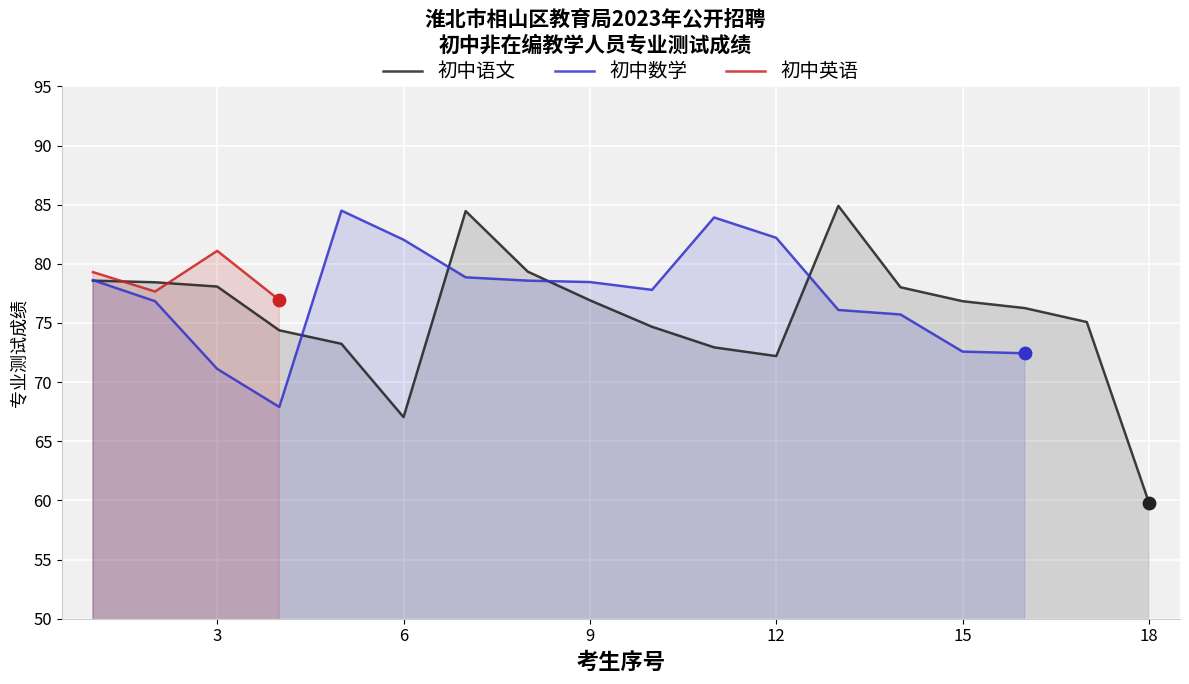

Which series contains the highest Y value?

初中语文